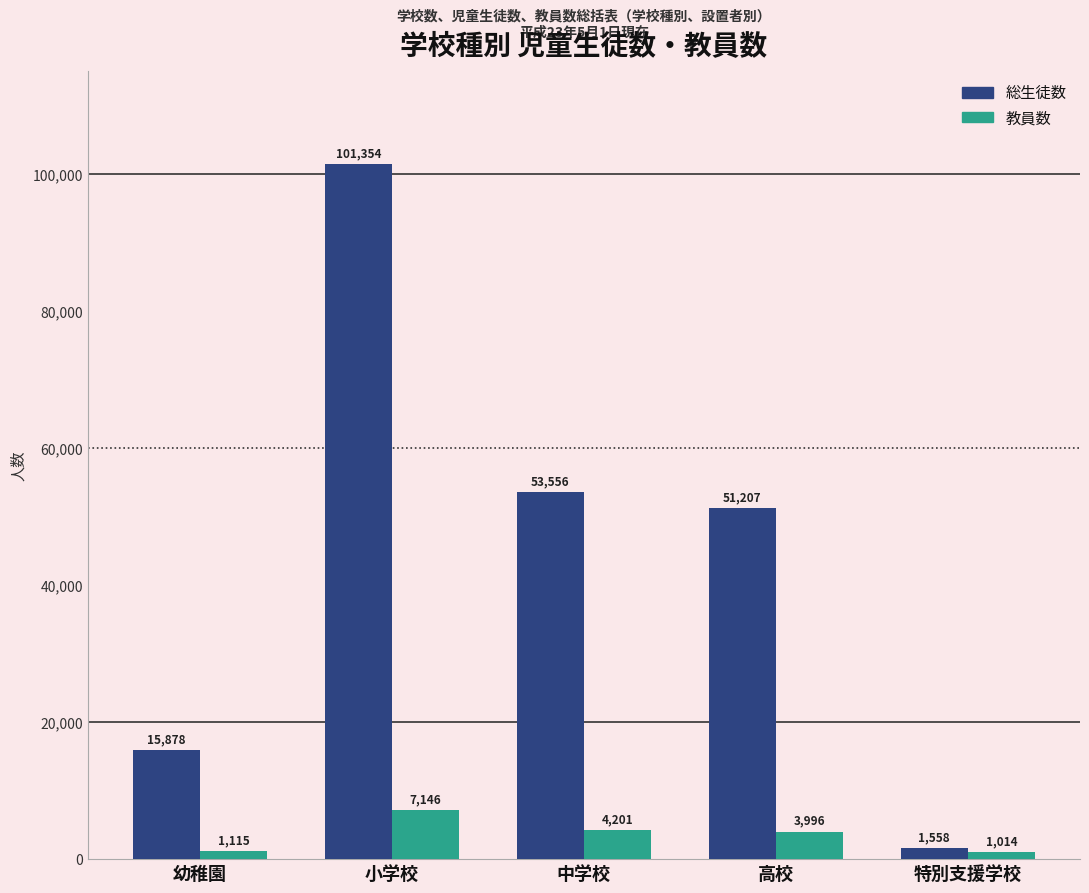

Which label corresponds to the largest value in the chart?

小学校